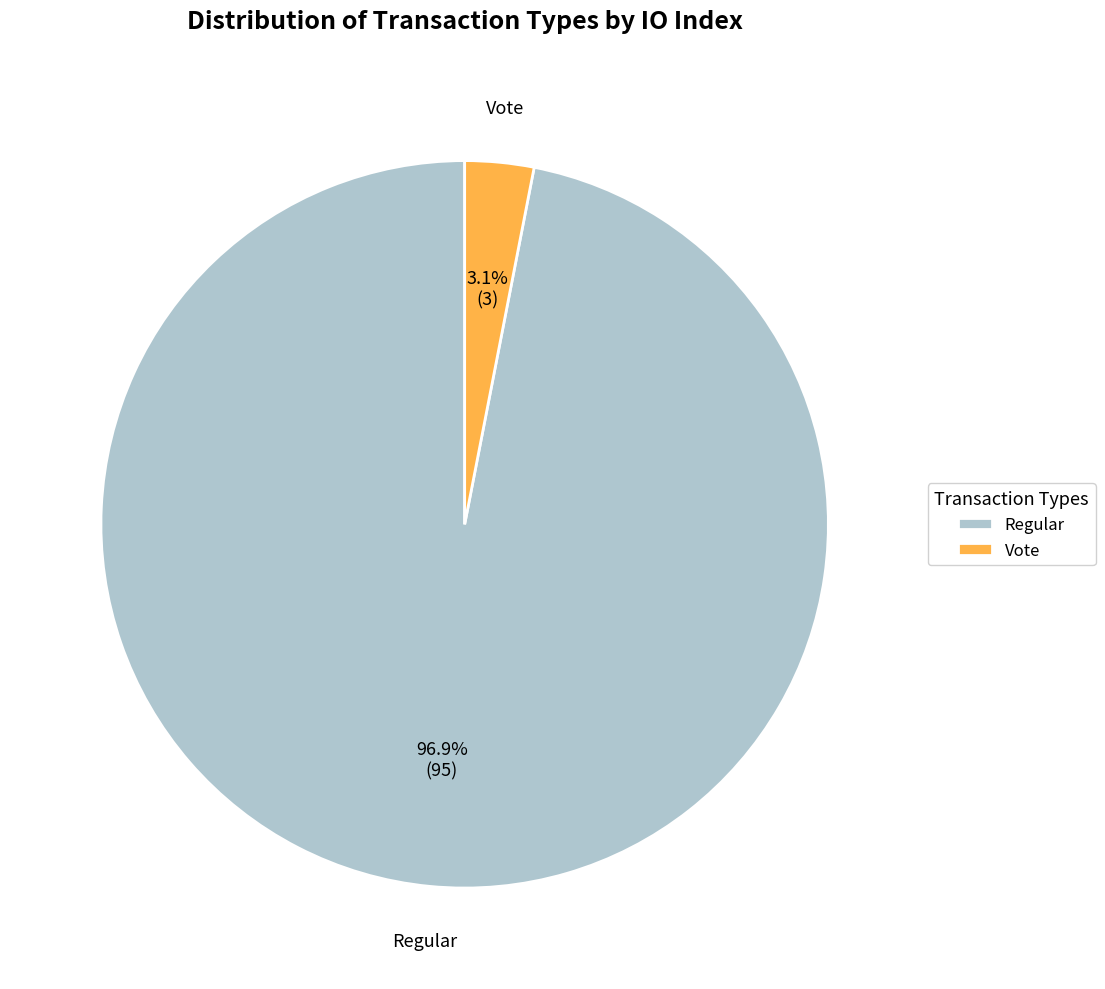

To the nearest percent, what is the difference between the largest and smallest slice percentages?

94%